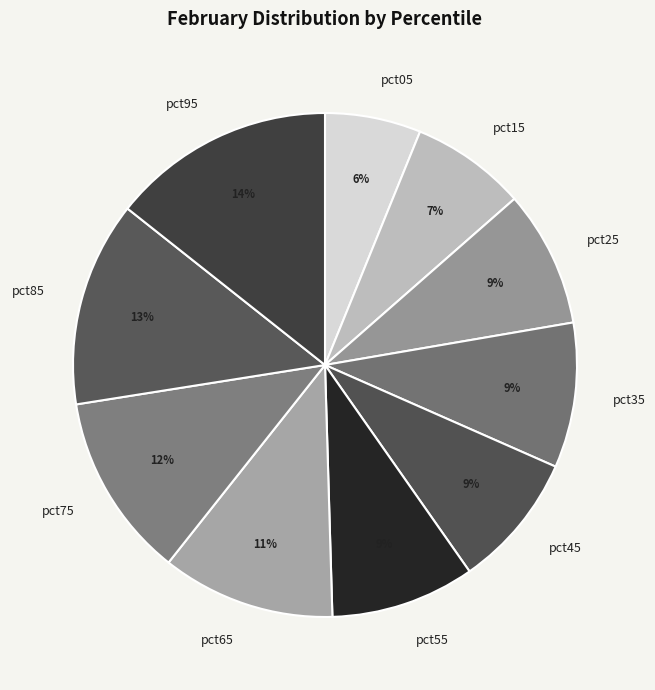

How many slices are in this pie chart?

10